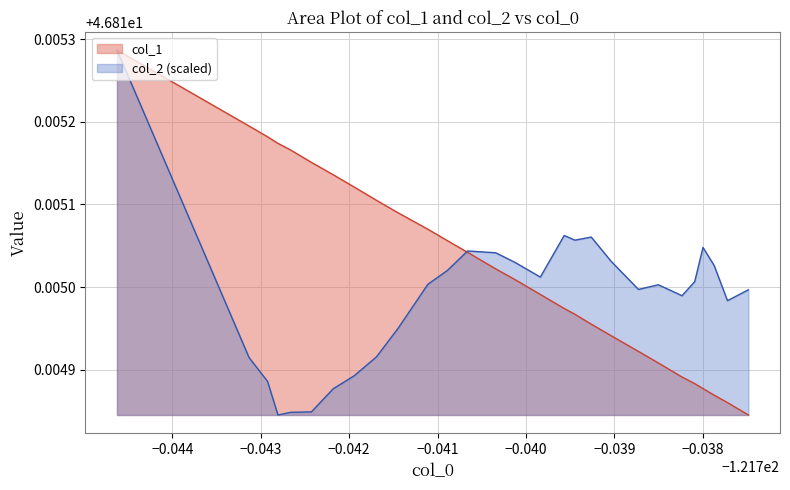

How many lines are shown in the chart?

2